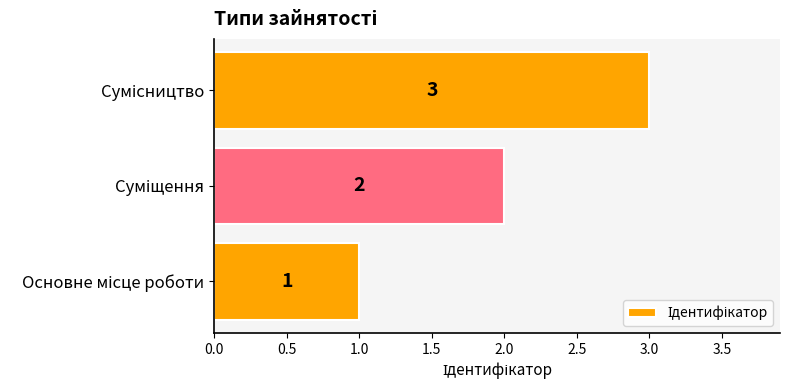

How many values are between 1 and 3?

3